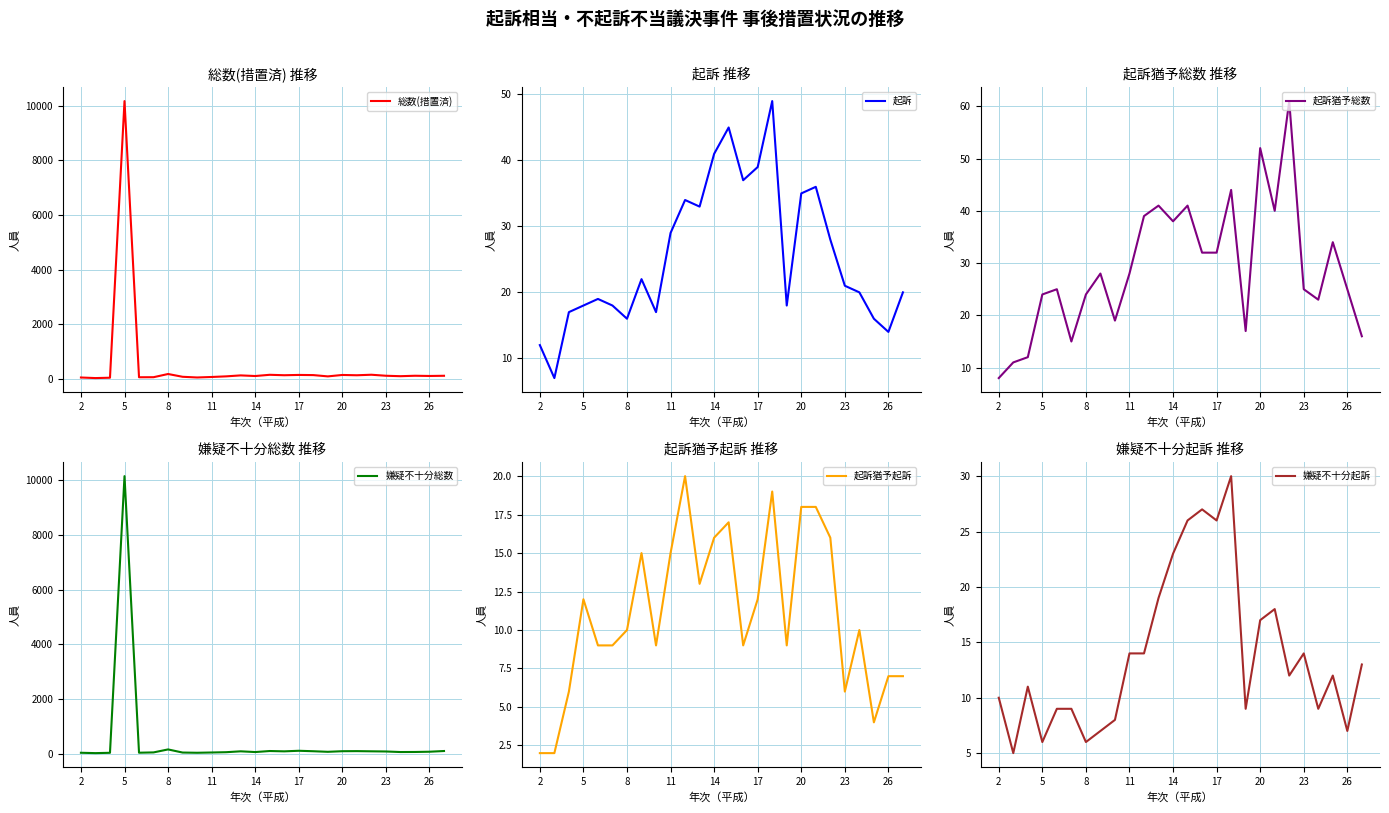

Which category has the lowest value in the 起訴猶予起訴 series?

2